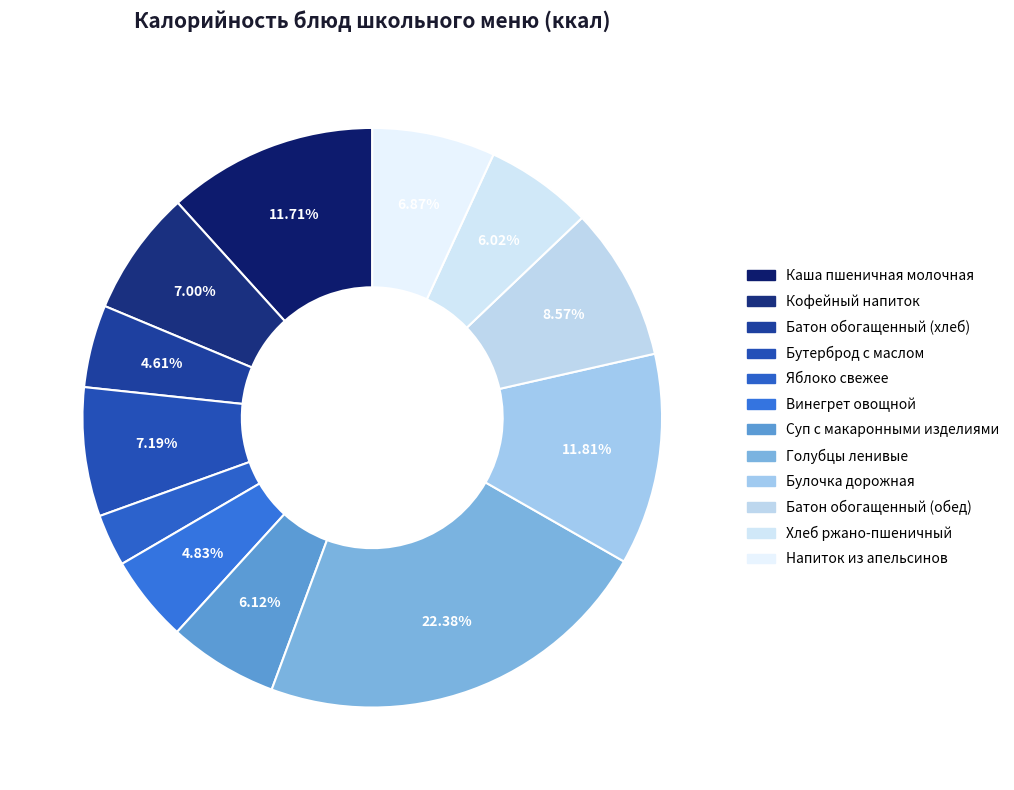

To the nearest percent, what is the average slice percentage?

8%